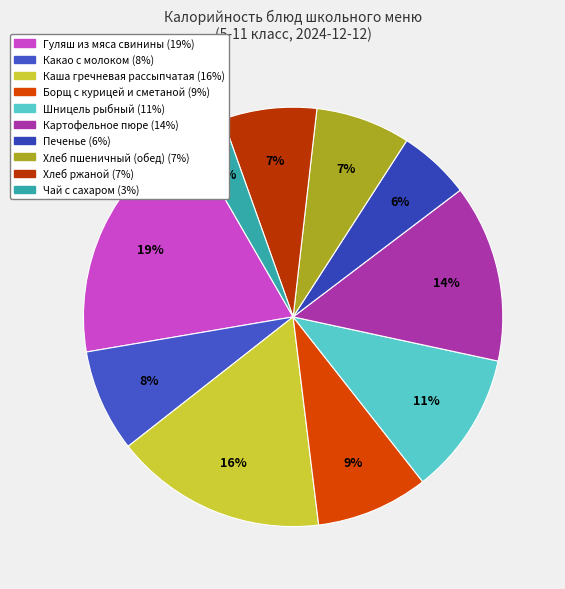

To the nearest percent, what percentage of the pie is Печенье?

6%